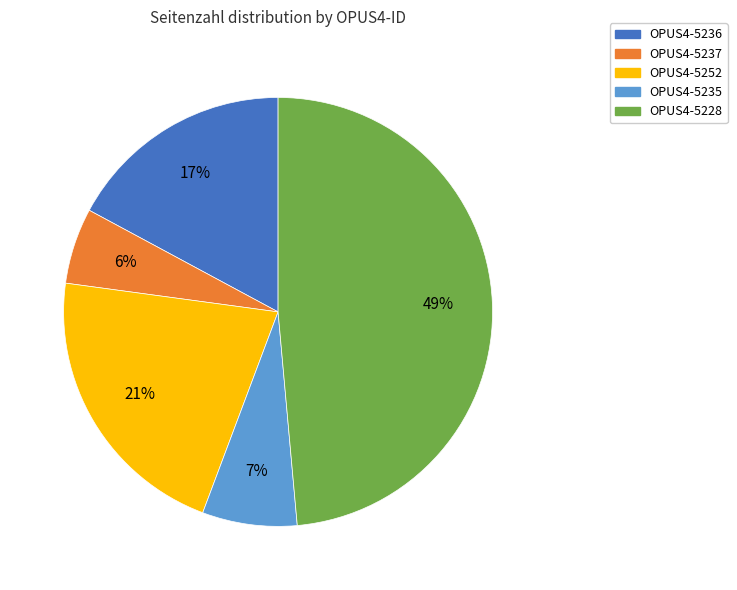

Approximately how many times larger is the value at OPUS4-5237 compared to OPUS4-5252?

0.3